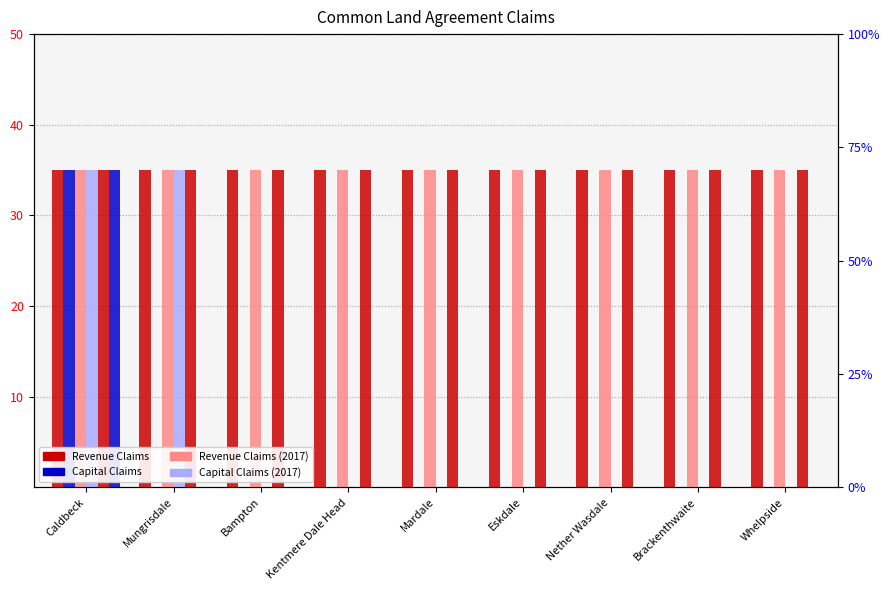

At how many categories does at least one series exceed 31?

9